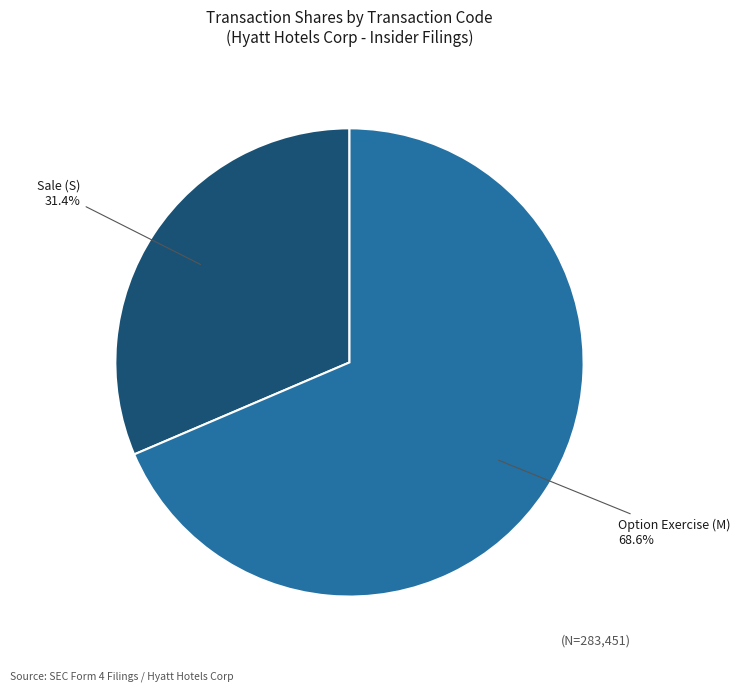

What is the ratio of the value at Sale (S) to the value at Option Exercise (M)?

0.5